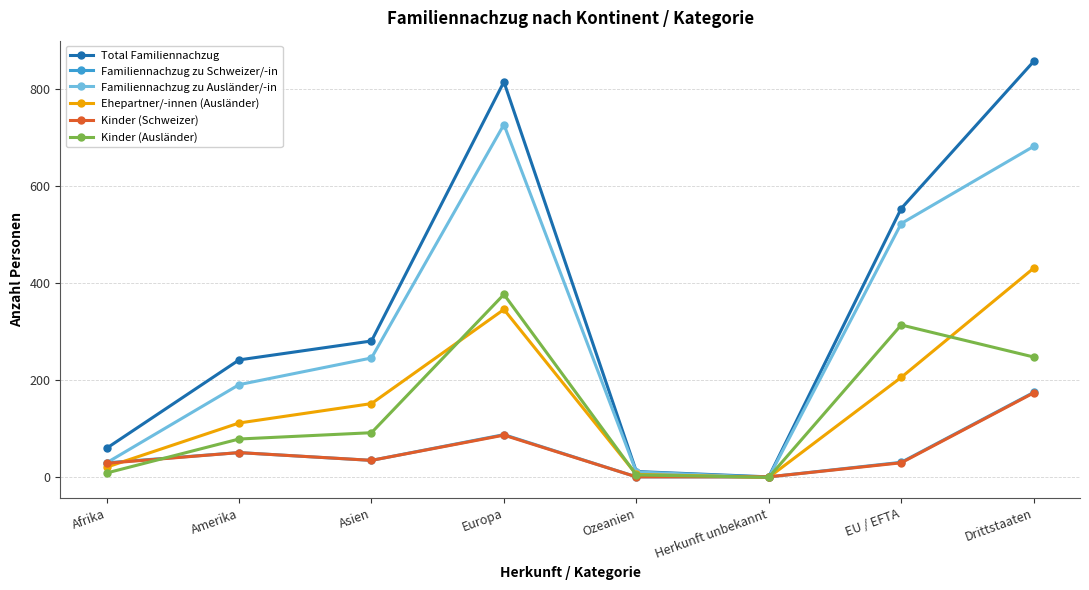

Which series changed the most between Amerika and Europa?

Total Familiennachzug